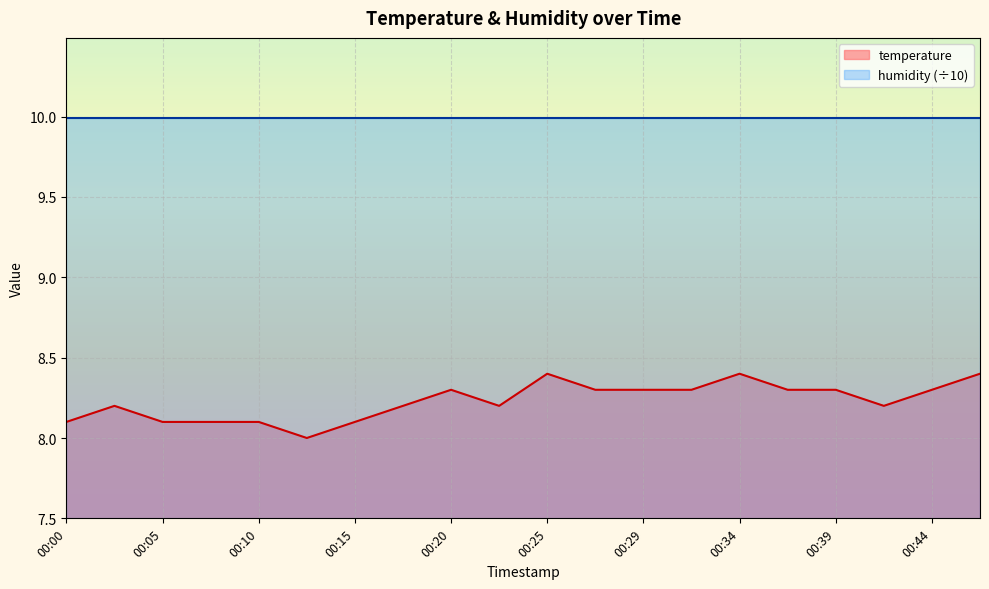

How many values exceed 8?

19